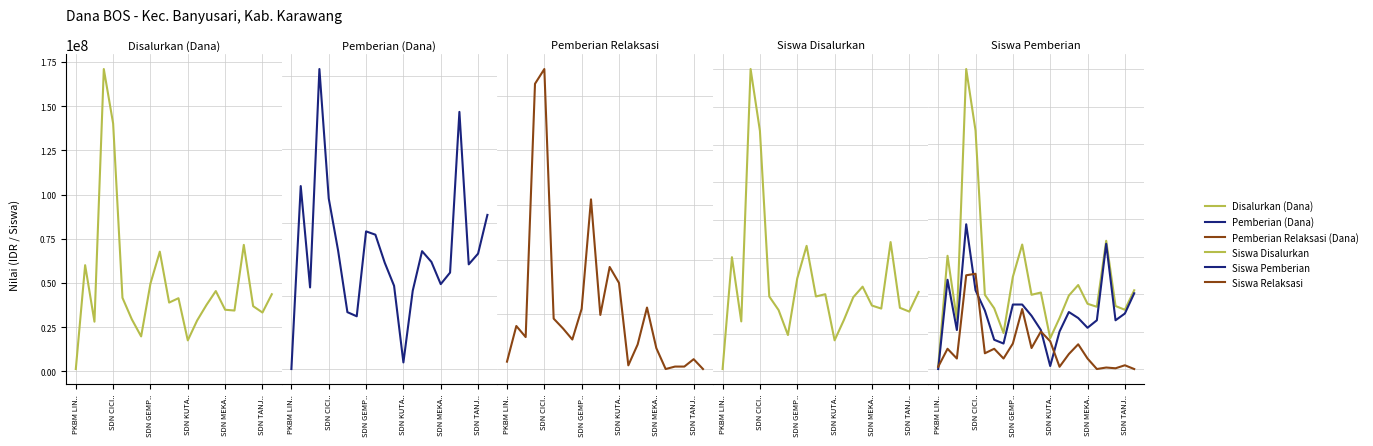

What is the total value across all series at 14?

74250194